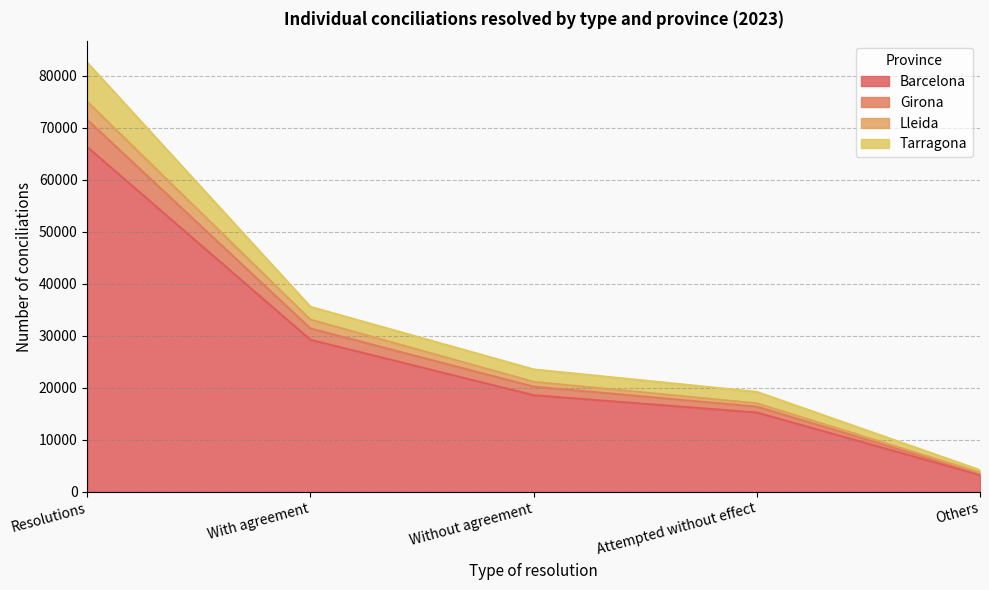

The Barcelona series shows 18579 at Without agreement. True or false?

True